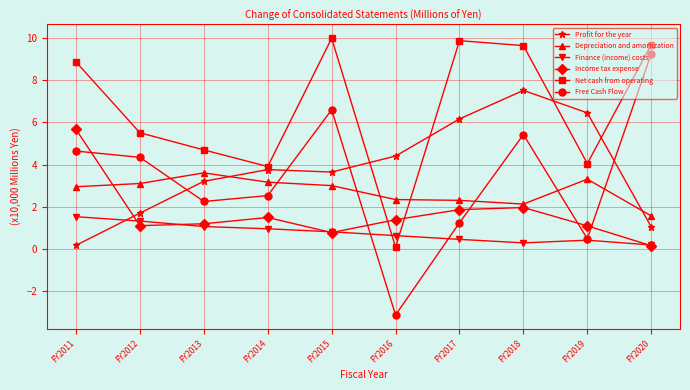

At FY2013, list the series in order from smallest to largest.

Finance (income) costs, Income tax expense, Free Cash Flow, Profit for the year, Depreciation and amortization, Net cash from operating